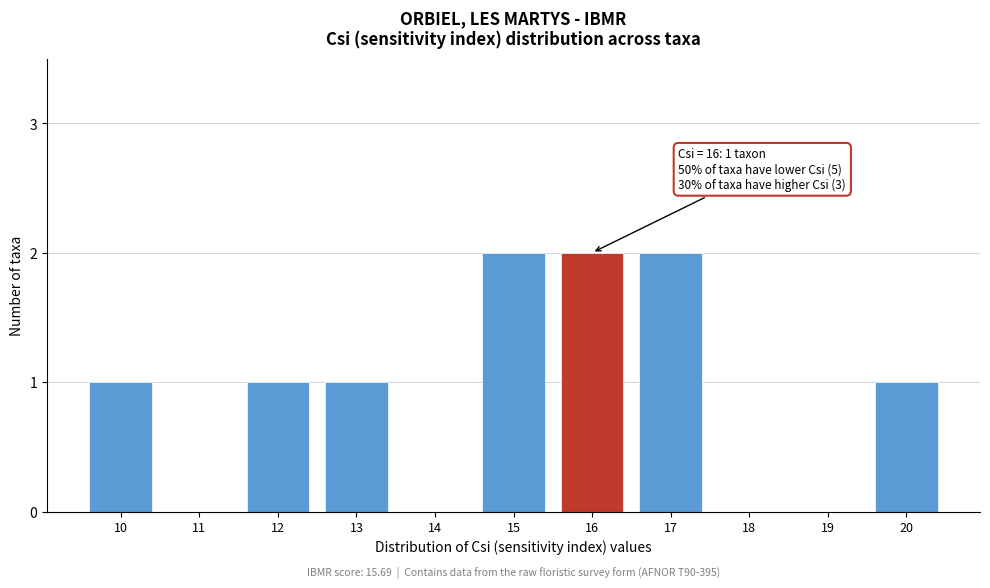

Reading left to right, transcribe all the data shown in this chart.

10=1	11=0	12=1	13=1	14=0	15=2	16=2	17=2	18=0	19=0	20=1